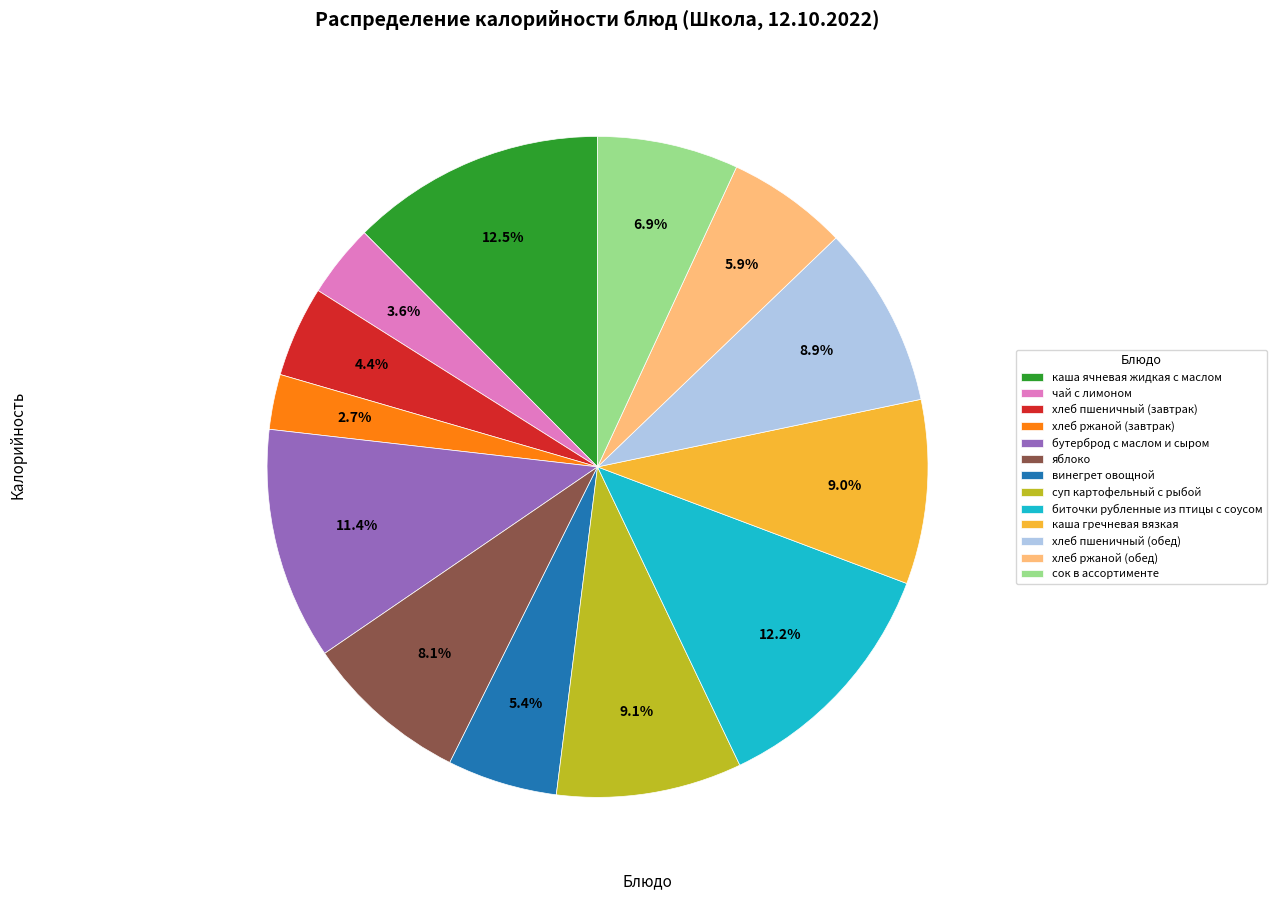

Which category has the smallest portion of the pie?

хлеб ржаной (завтрак)